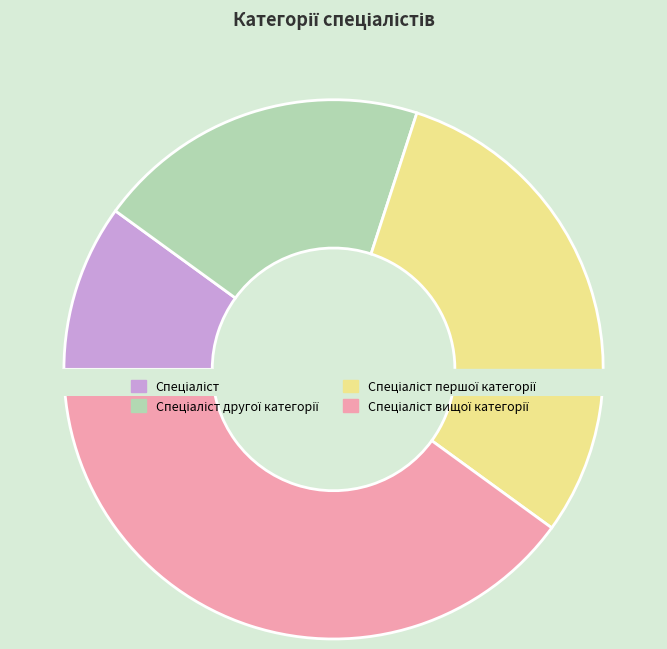

Which slice is the smallest?

Спеціаліст